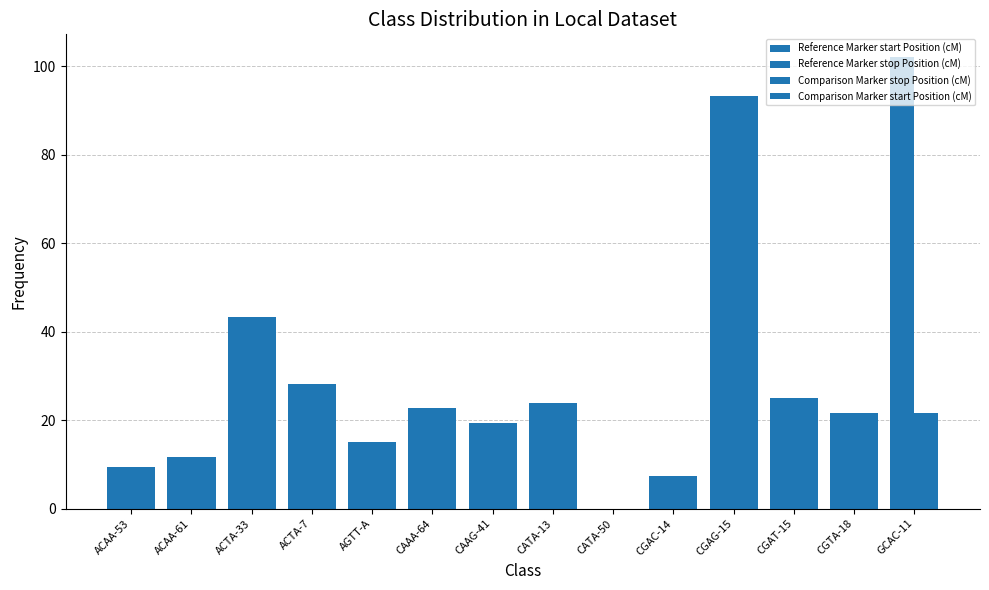

Reading right to left, list all the values displayed in this chart.

Reference Marker start Position (cM): GCAC-11=102.1	CGTA-18=21.6	CGAT-15=24.9	CGAG-15=93.3	CGAC-14=7.3	CATA-50=0.0	CATA-13=23.8	CAAG-41=19.4	CAAA-64=22.7	AGTT-A=15.0	ACTA-7=28.2	ACTA-33=43.3	ACAA-61=11.7	ACAA-53=9.5
Reference Marker stop Position (cM): GCAC-11=102.1	CGTA-18=21.6	CGAT-15=24.9	CGAG-15=93.3	CGAC-14=7.3	CATA-50=0.0	CATA-13=23.8	CAAG-41=19.4	CAAA-64=22.7	AGTT-A=15.0	ACTA-7=28.2	ACTA-33=43.3	ACAA-61=11.7	ACAA-53=9.5
Comparison Marker stop Position (cM): GCAC-11=21.6	CGTA-18=21.6	CGAT-15=24.9	CGAG-15=93.3	CGAC-14=7.3	CATA-50=0.0	CATA-13=23.8	CAAG-41=19.4	CAAA-64=22.7	AGTT-A=15.0	ACTA-7=28.2	ACTA-33=43.3	ACAA-61=11.7	ACAA-53=9.5
Comparison Marker start Position (cM): GCAC-11=21.6	CGTA-18=21.6	CGAT-15=24.9	CGAG-15=93.3	CGAC-14=7.3	CATA-50=0.0	CATA-13=23.8	CAAG-41=19.4	CAAA-64=22.7	AGTT-A=15.0	ACTA-7=28.2	ACTA-33=43.3	ACAA-61=11.7	ACAA-53=9.5